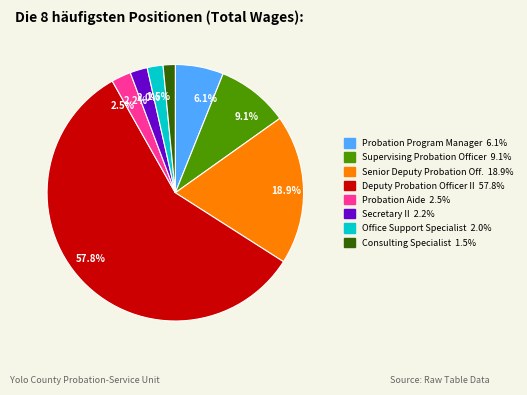

What is the ratio of the value at 1.5% to the value at 2.5%?

0.6